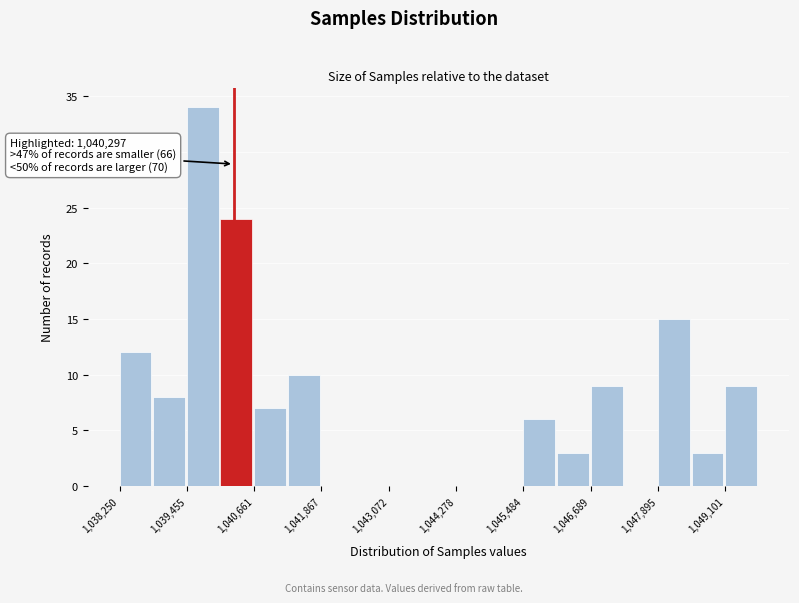

Around what value on the x-axis is the tallest bar? Give the approximate position of its centre, as read against the axis.

1039800